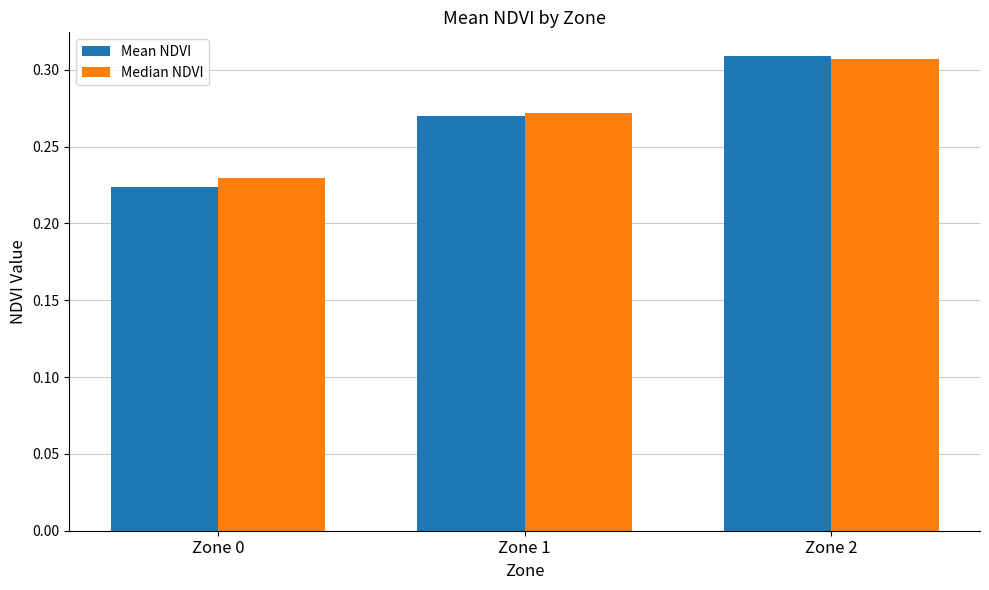

What is the total value across all series at Zone 2?

0.6